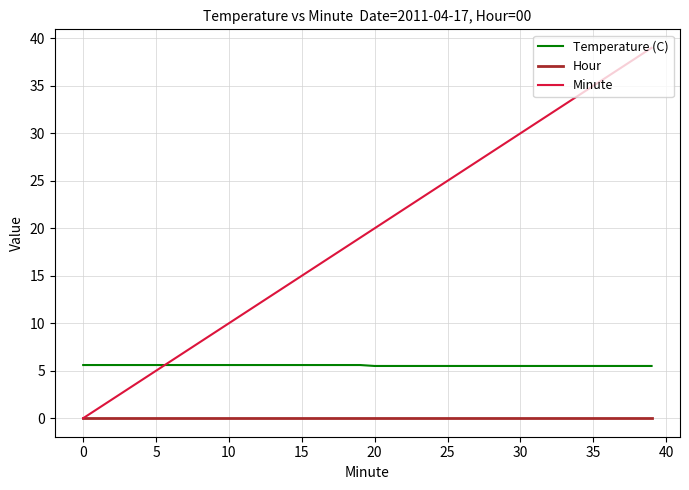

Which series has the largest total across all categories?

Minute